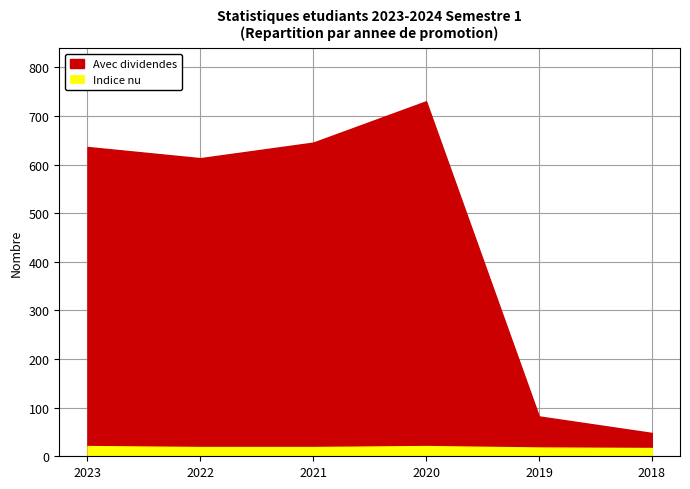

Does the chart display data point markers on the line(s)?

No